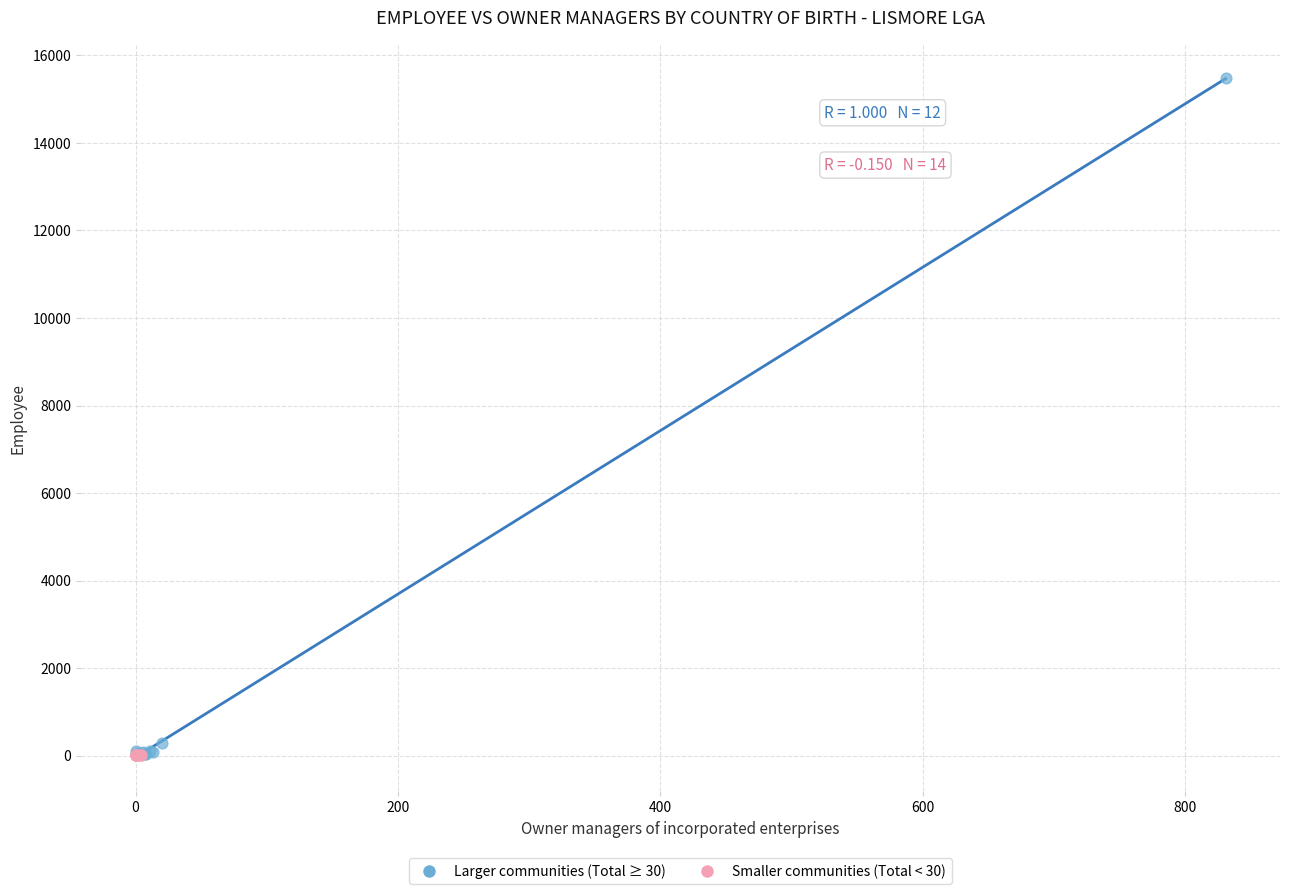

Which series has the largest Y range (max minus min)?

Larger communities (Total ≥ 30)